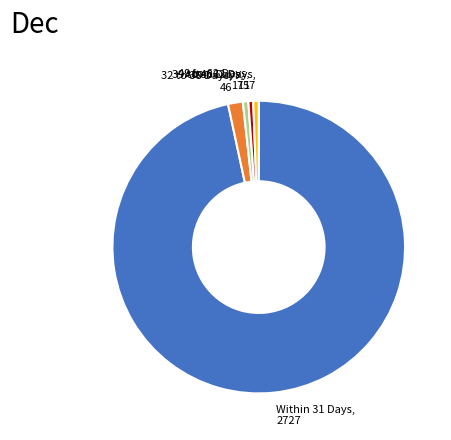

Combined, do 32 to 38 Days and Within 31 Days account for over 50%?

Yes